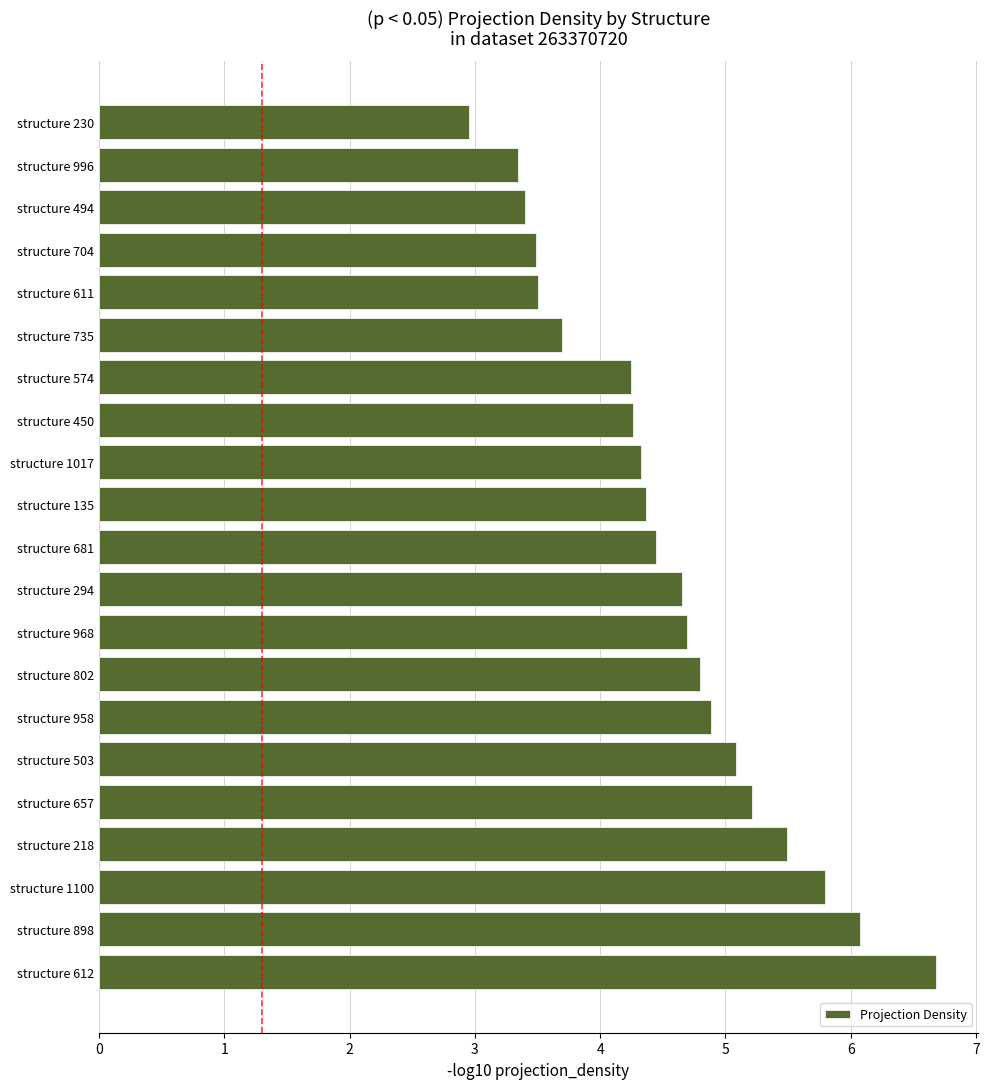

True or false: the data shows 1.5 at structure 968.

False